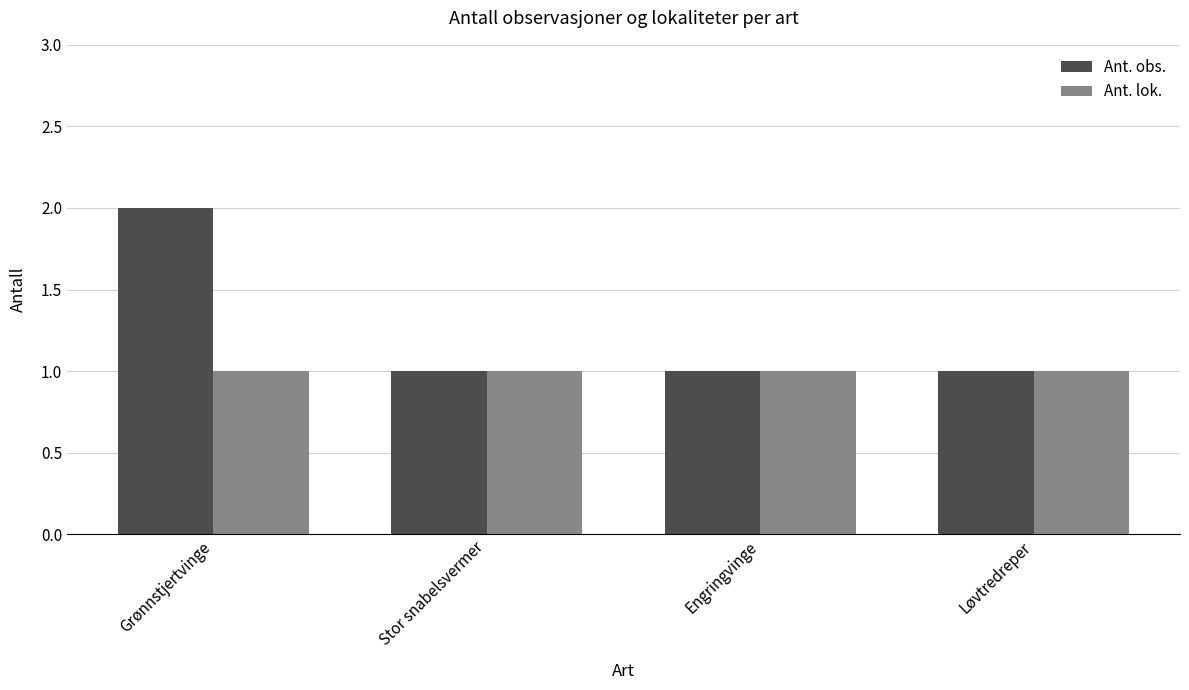

At which category is the sum across all series the highest?

Grønnstjertvinge